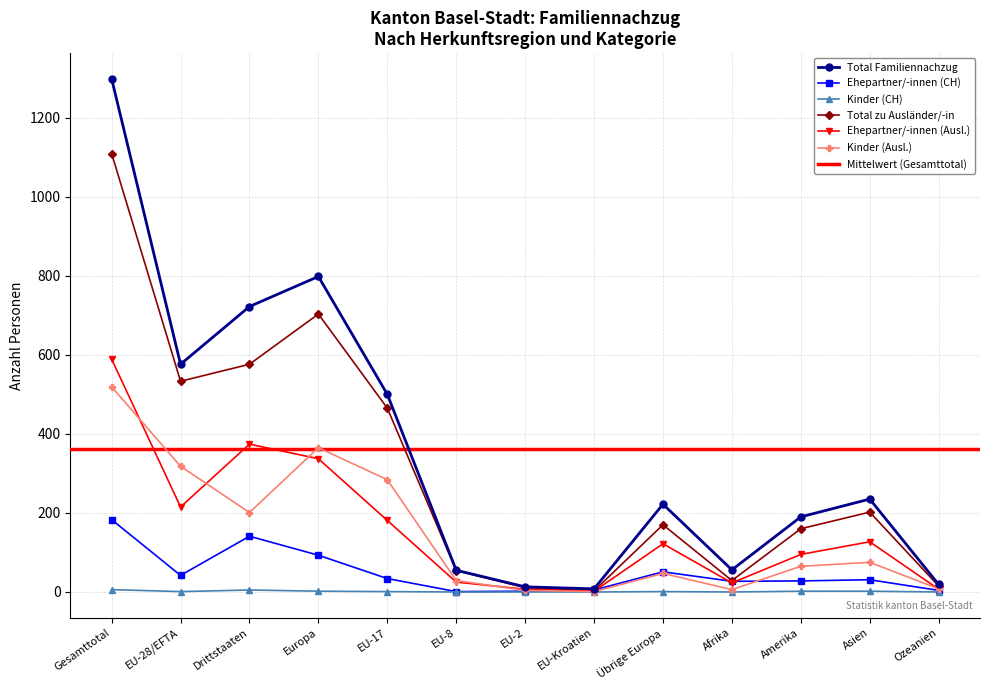

Reading right to left, what are all the values shown in this chart?

Total Familiennachzug: Ozeanien=19	Asien=235	Amerika=190	Afrika=56	Übrige Europa=222	EU-Kroatien=8	EU-2=13	EU-8=55	EU-17=500	Europa=798	Drittstaaten=722	EU-28/EFTA=576	Gesamttotal=1298
Ehepartner/-innen (CH): Ozeanien=4	Asien=31	Amerika=28	Afrika=27	Übrige Europa=51	EU-Kroatien=5	EU-2=2	EU-8=1	EU-17=34	Europa=93	Drittstaaten=141	EU-28/EFTA=42	Gesamttotal=183
Kinder (CH): Ozeanien=0	Asien=2	Amerika=2	Afrika=0	Übrige Europa=1	EU-Kroatien=0	EU-2=0	EU-8=0	EU-17=1	Europa=2	Drittstaaten=5	EU-28/EFTA=1	Gesamttotal=6
Total zu Ausländer/-in: Ozeanien=15	Asien=202	Amerika=160	Afrika=29	Übrige Europa=170	EU-Kroatien=3	EU-2=11	EU-8=54	EU-17=465	Europa=703	Drittstaaten=576	EU-28/EFTA=533	Gesamttotal=1109
Ehepartner/-innen (Ausl.): Ozeanien=7	Asien=127	Amerika=95	Afrika=23	Übrige Europa=122	EU-Kroatien=2	EU-2=7	EU-8=25	EU-17=181	Europa=337	Drittstaaten=374	EU-28/EFTA=215	Gesamttotal=589
Kinder (Ausl.): Ozeanien=8	Asien=75	Amerika=65	Afrika=6	Übrige Europa=47	EU-Kroatien=1	EU-2=4	EU-8=29	EU-17=284	Europa=365	Drittstaaten=201	EU-28/EFTA=318	Gesamttotal=519